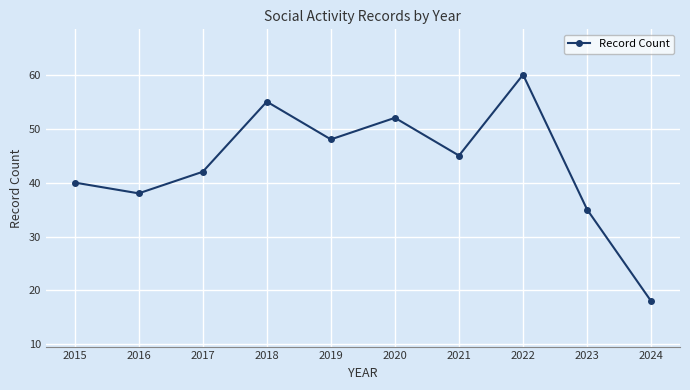

What is the value of the 2nd point from the left?

38